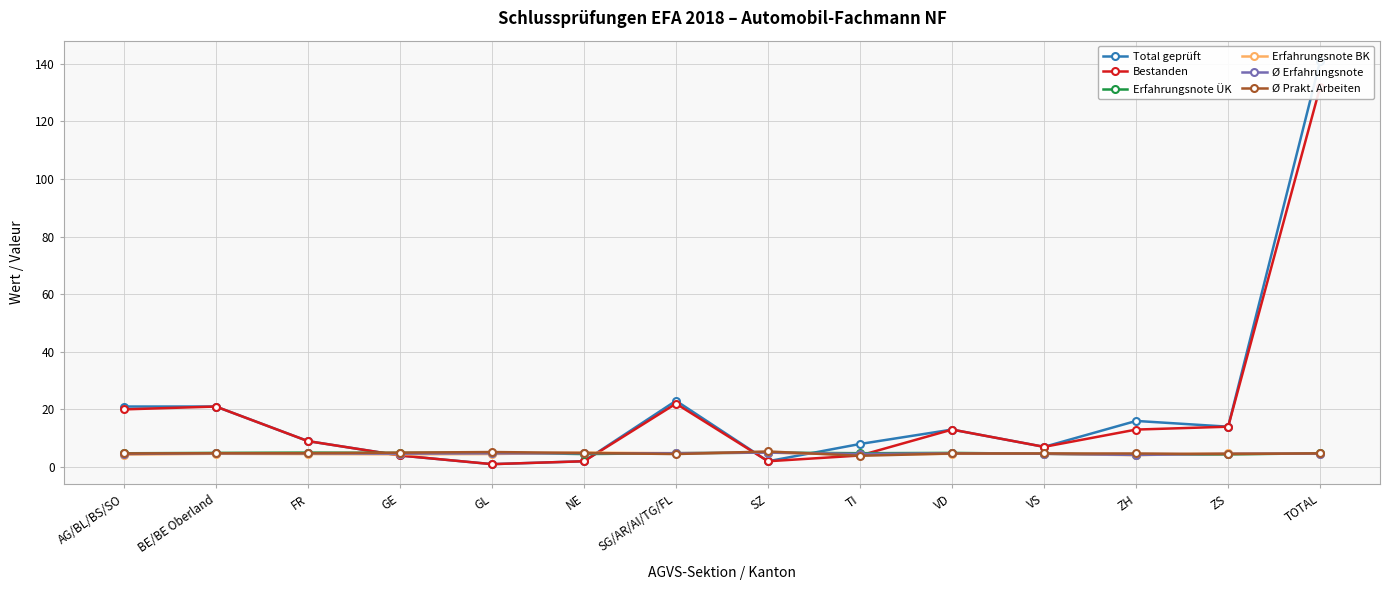

What is the label of the 7th point from the left?

SG/AR/AI/TG/FL